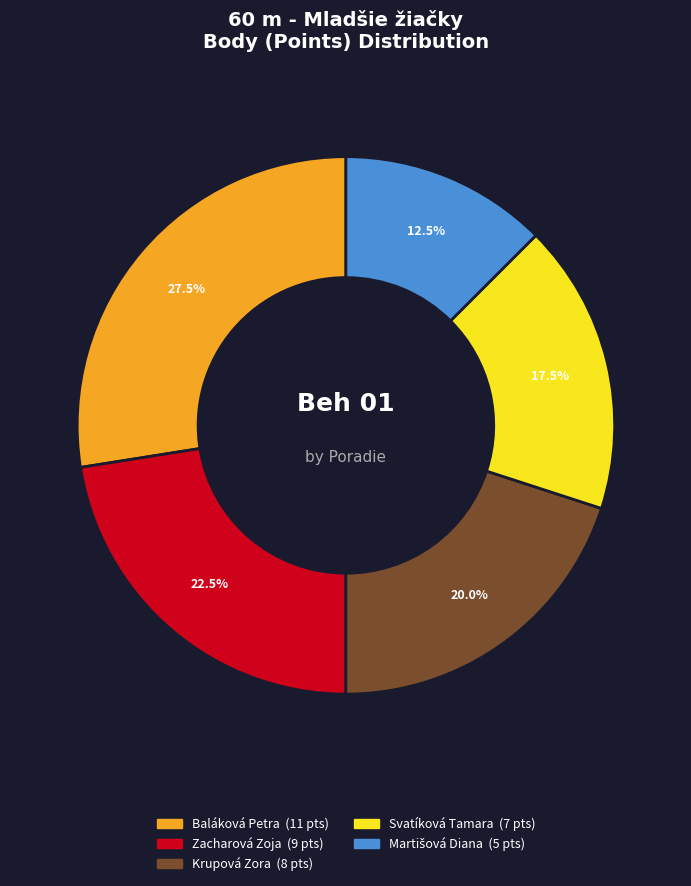

Is there a majority slice in this chart?

No